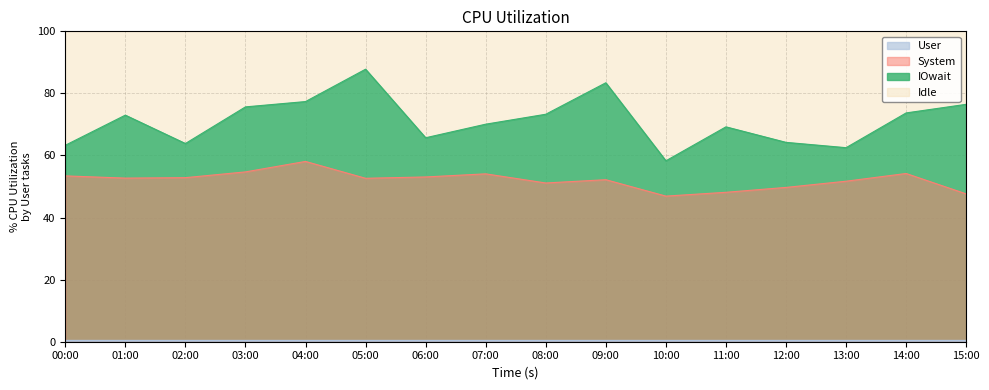

What is the label of the 8th point from the left?

07:00